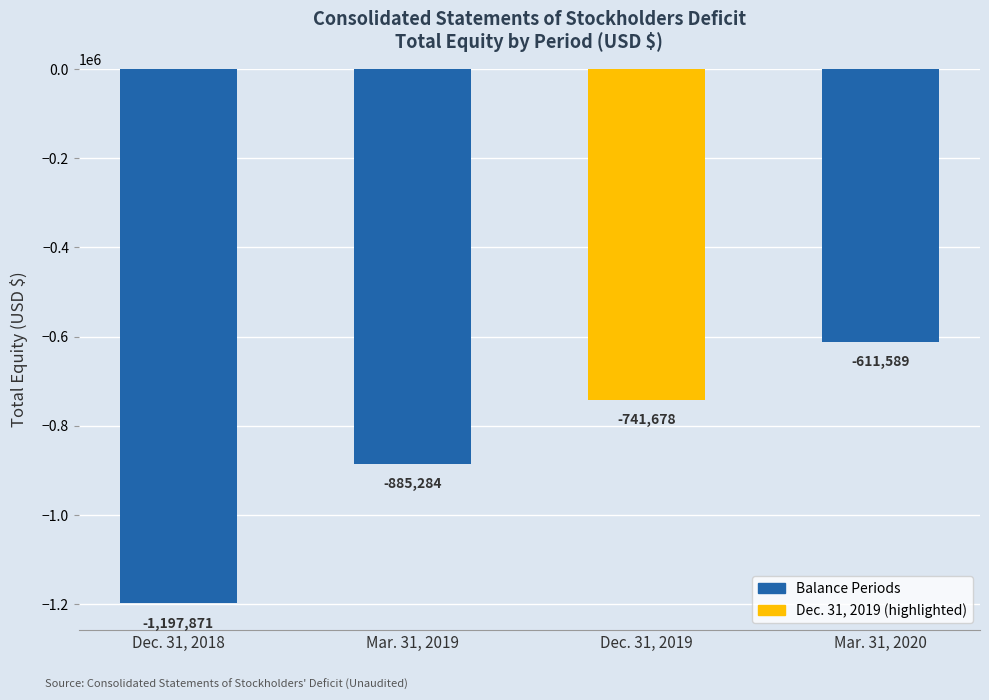

List the labels in order of value, smallest first.

Dec. 31, 2018, Mar. 31, 2019, Dec. 31, 2019, Mar. 31, 2020